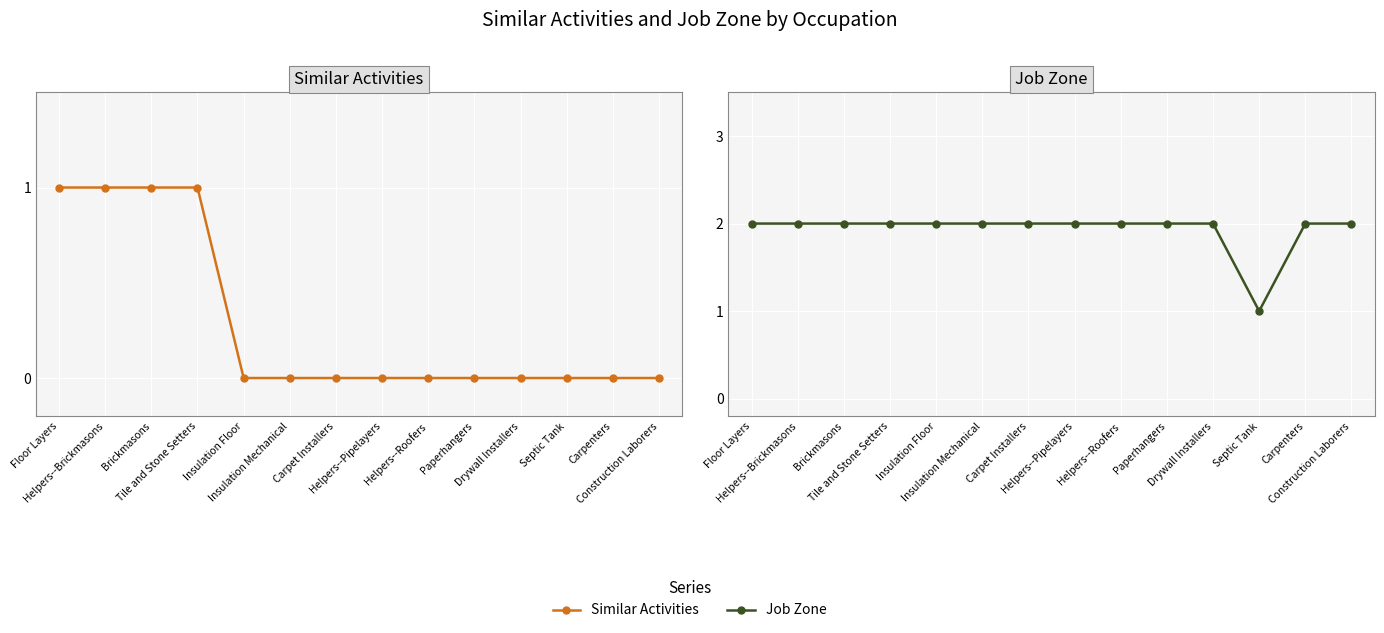

True or false: Job Zone and Similar Activities cross at least once.

False